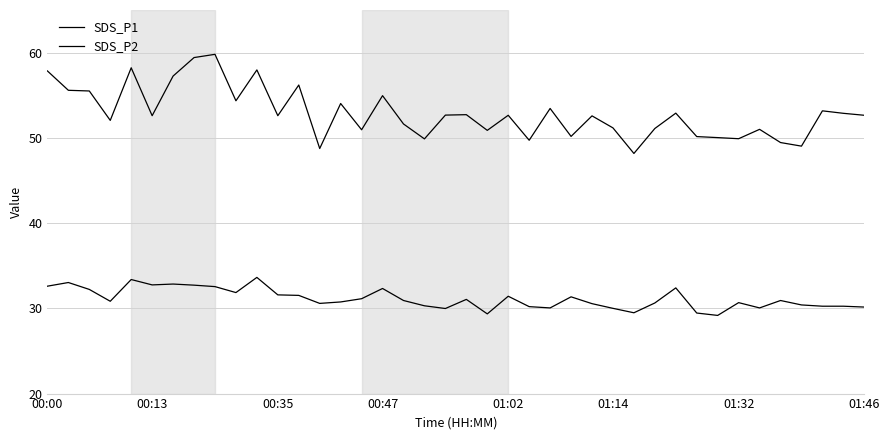

What is the difference between the maximum and minimum values in the SDS_P1 series?

11.6